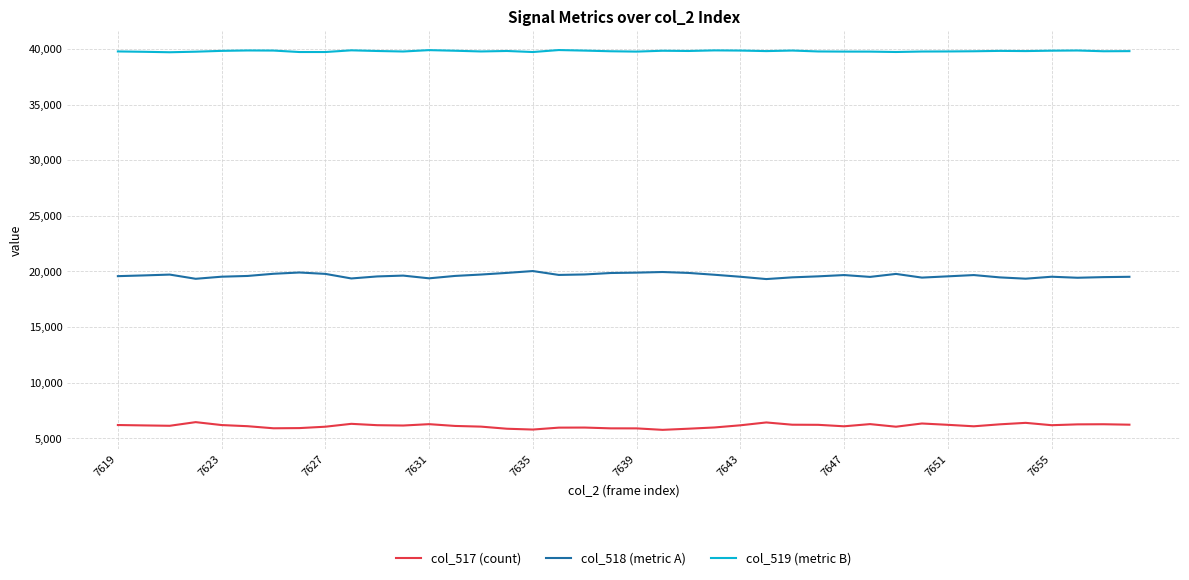

What is the maximum value for col_517 (count)?

6446